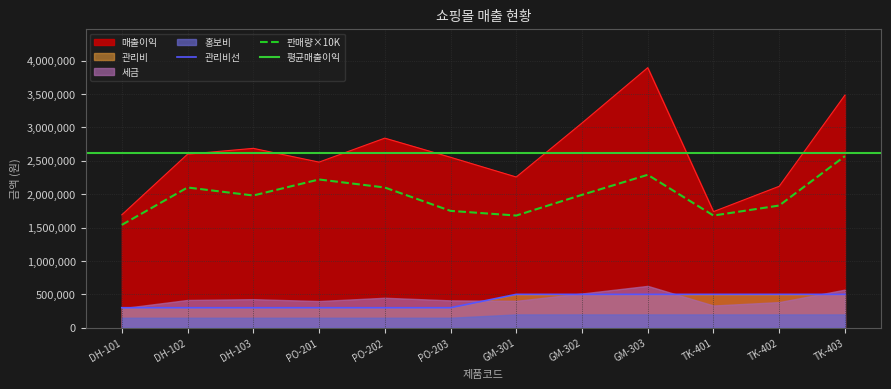

What is the minimum value for 판매량×10K?

1540000